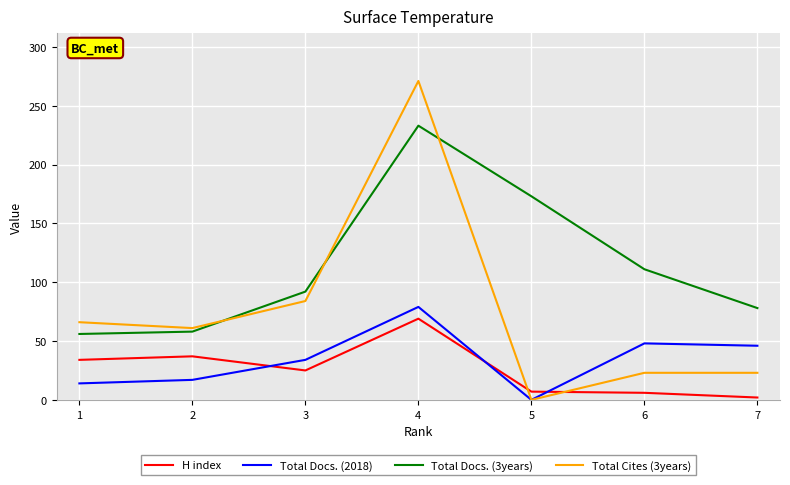

Read the Total Cites (3years) value at 3, to the nearest 10.

80